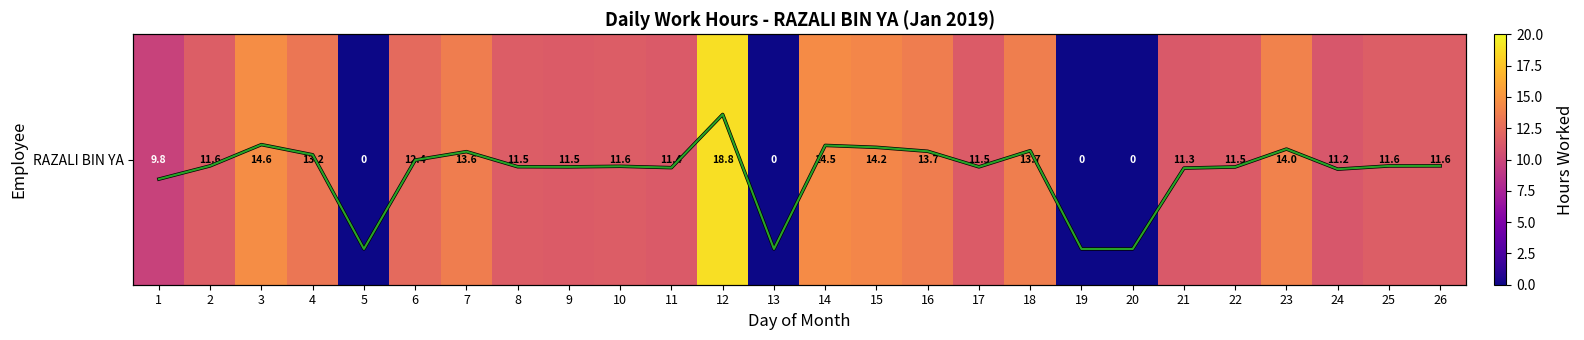

At which label does RAZALI BIN YA first exceed 11?

2